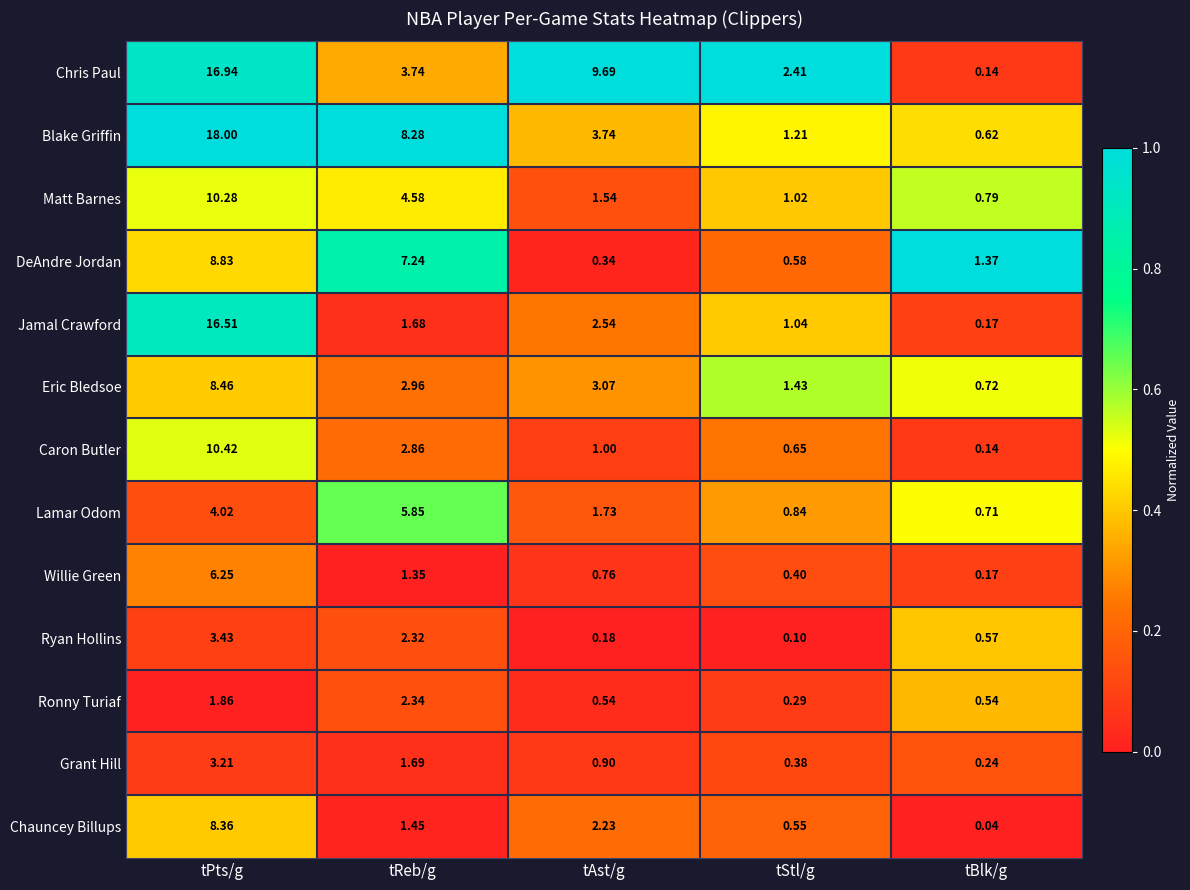

Where does the Caron Butler series first go above 1?

tPts/g